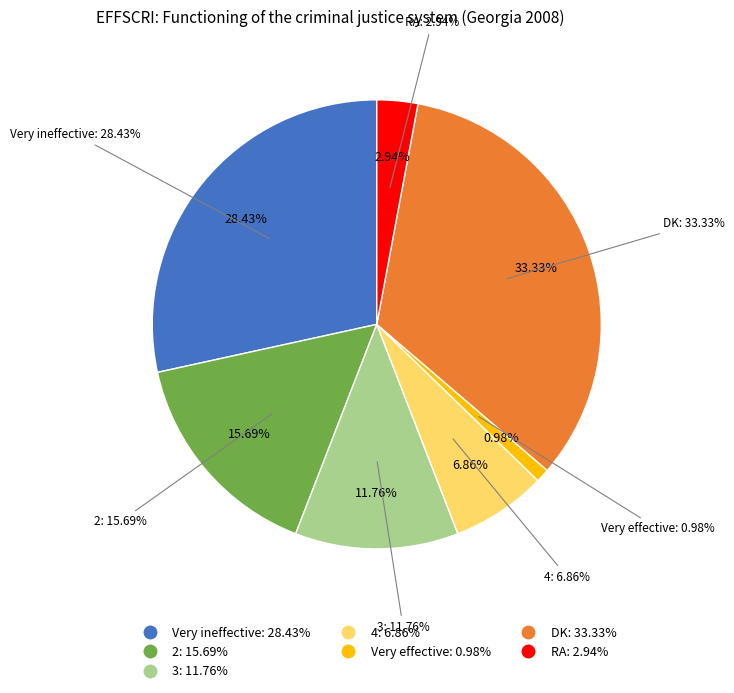

To the nearest percent, what is the difference between the 2 and DK slice percentages?

18%